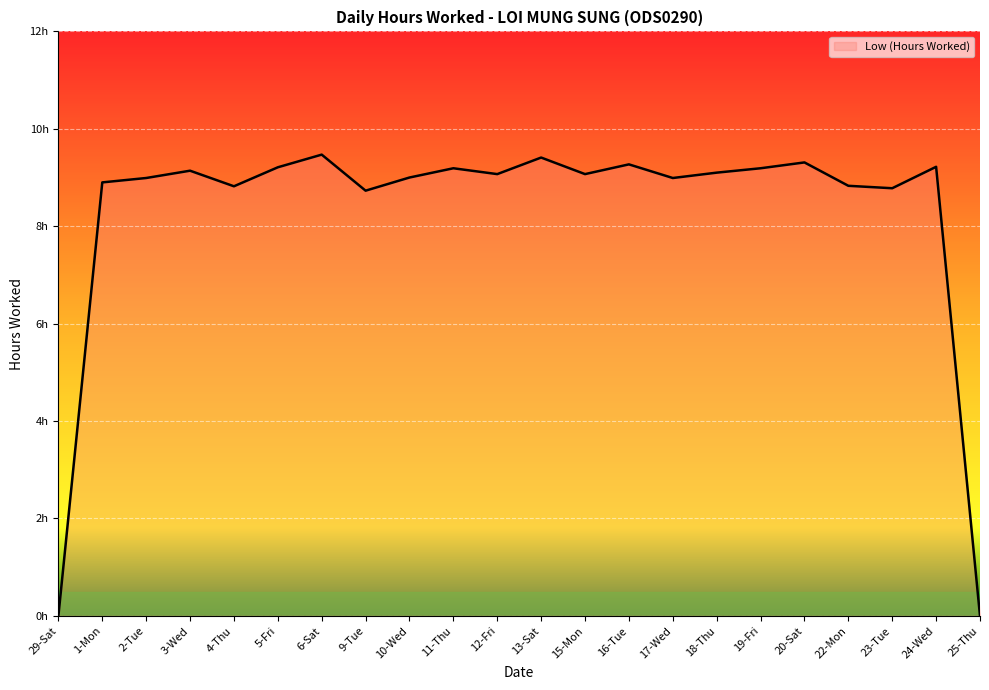

At which category does the data reach its first local peak?

3-Wed